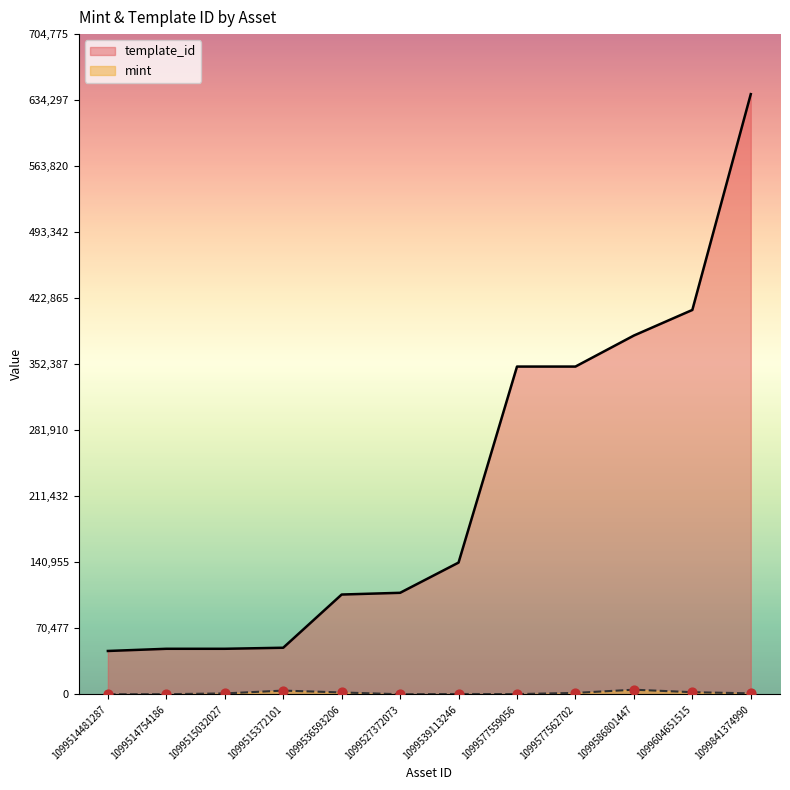

What are all the series names shown in the legend?

mint, template_id